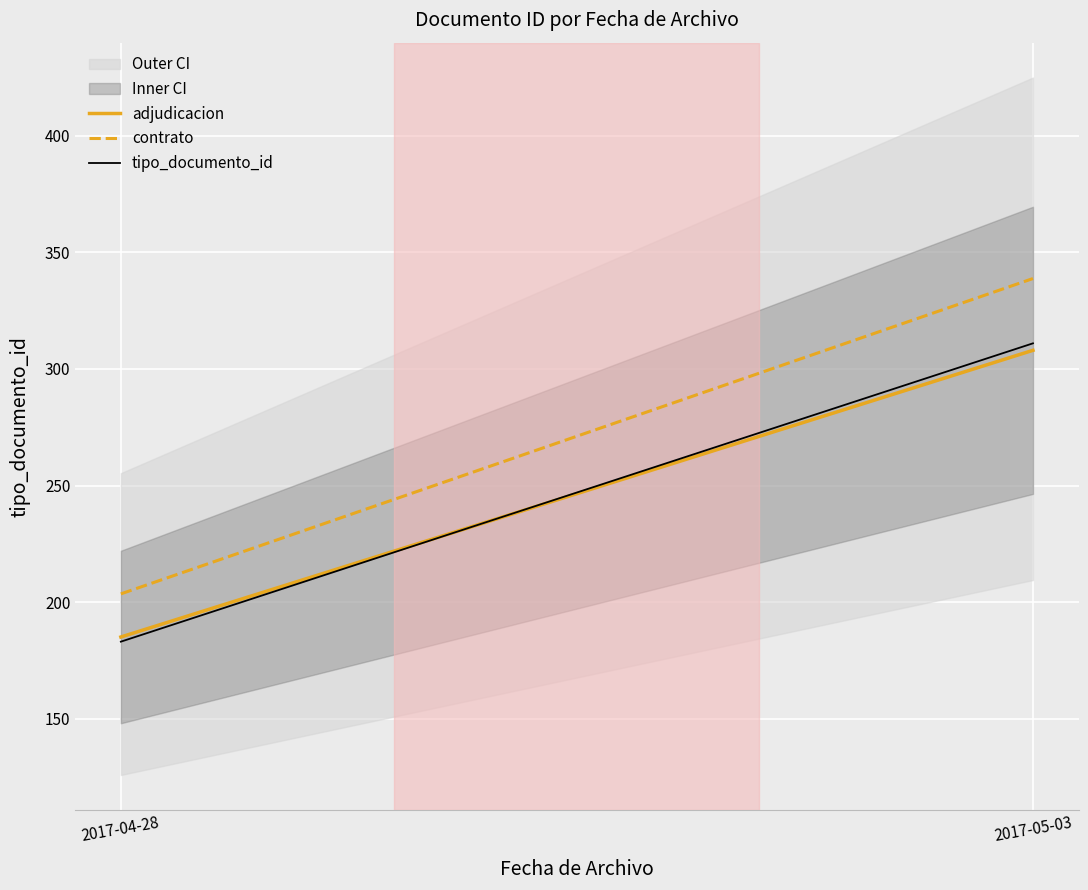

What is the approximate value of tipo_documento_id at 2017-05-03?

311.0